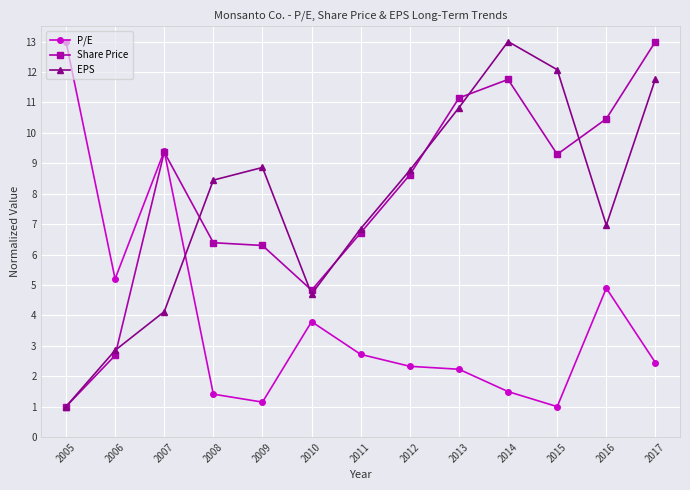

What is the sum of all EPS values?

100.2